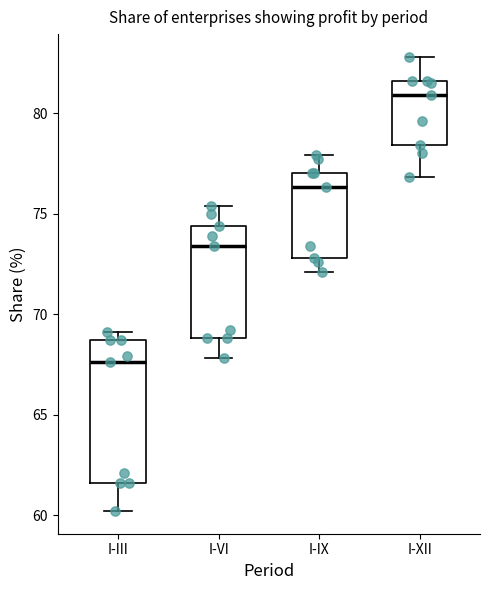

Reading left to right, transcribe this box plot: for each box, give where its median line is, the range the box spans, and where its two whiskers end, as read against the y-axis. The values are not printed on the chart, so give them approximately, as read against the axis.

I-III: median 67.5, box 61.5 to 68.5, whiskers 60.0 to 69.0
I-VI: median 73.5, box 69.0 to 74.5, whiskers 68.0 to 75.5
I-IX: median 76.5, box 73.0 to 77.0, whiskers 72.0 to 78.0
I-XII: median 81.0, box 78.5 to 81.5, whiskers 77.0 to 83.0